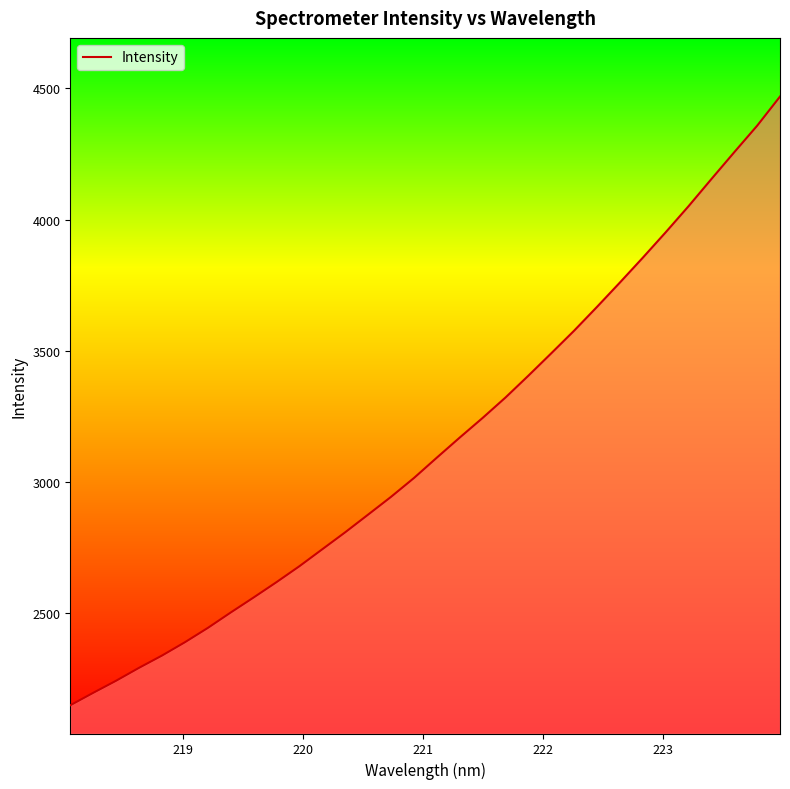

What is the minimum value shown in the chart?

2150.2